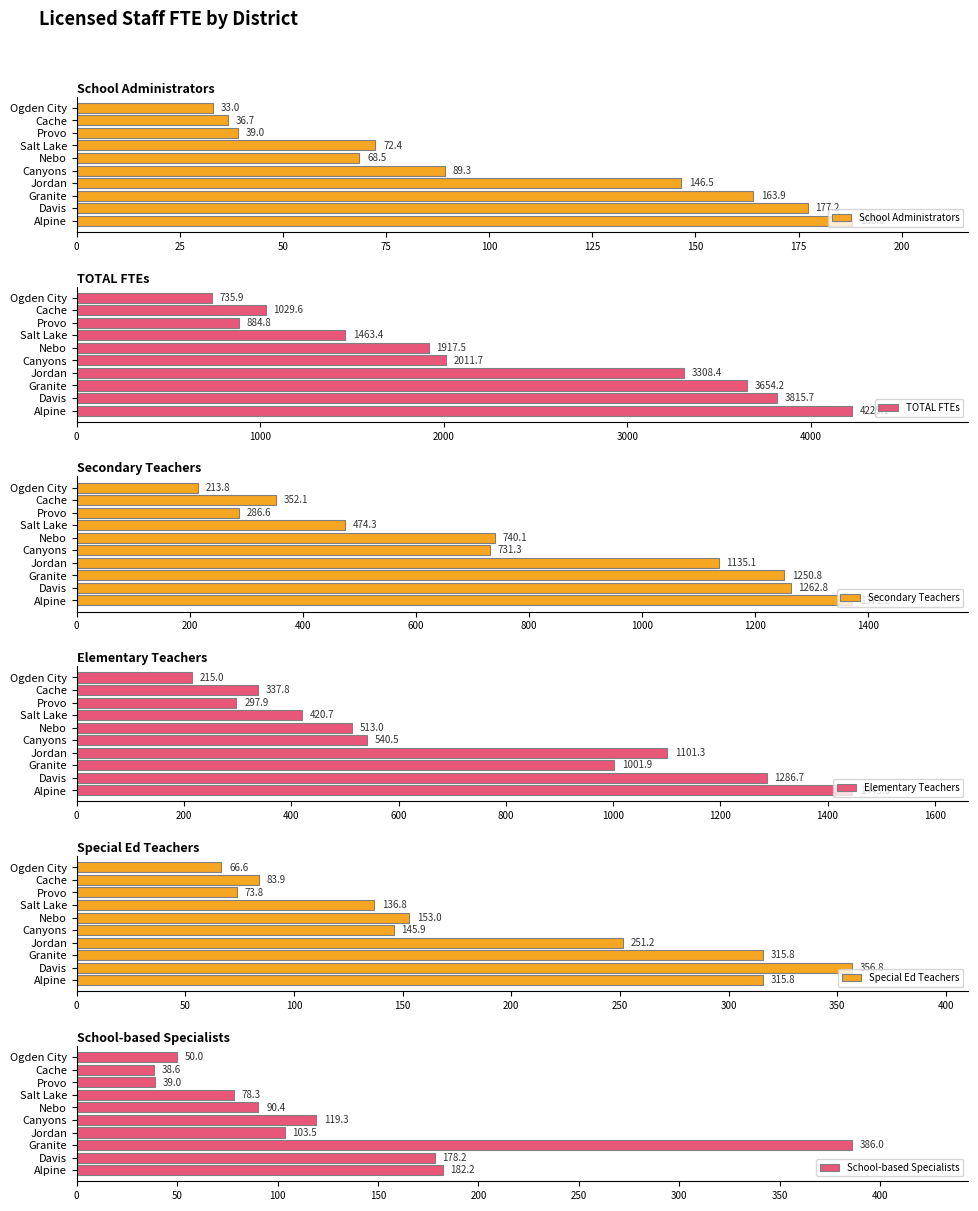

How many bars are there in total?

60